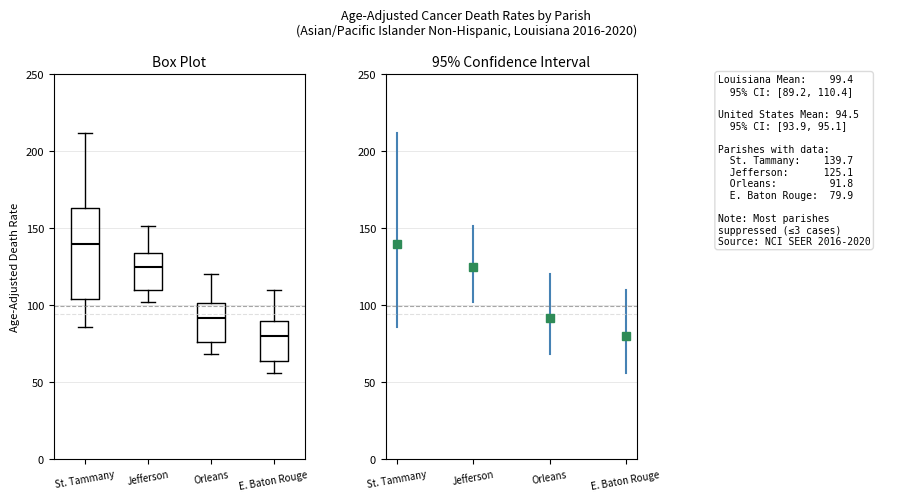

Comparing the boxes themselves (not the whiskers), which one is the tallest?

St. Tammany